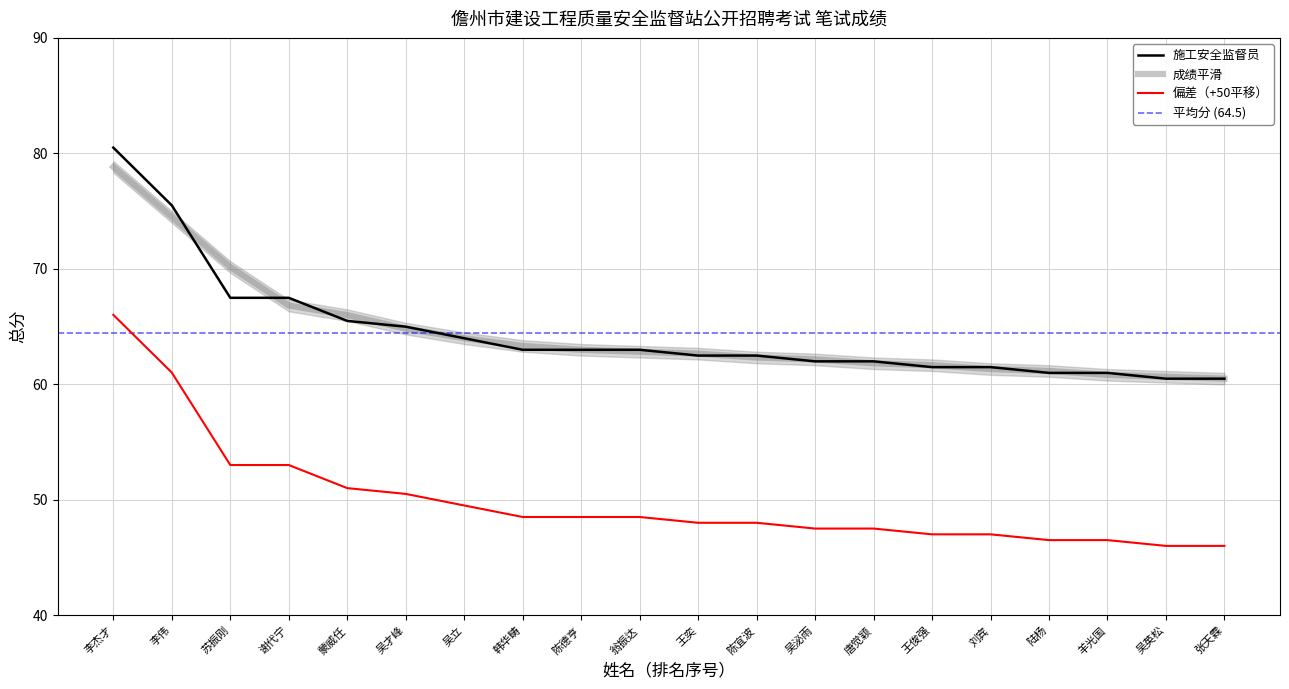

True or false: there are more than 0 points higher than both neighbors.

False